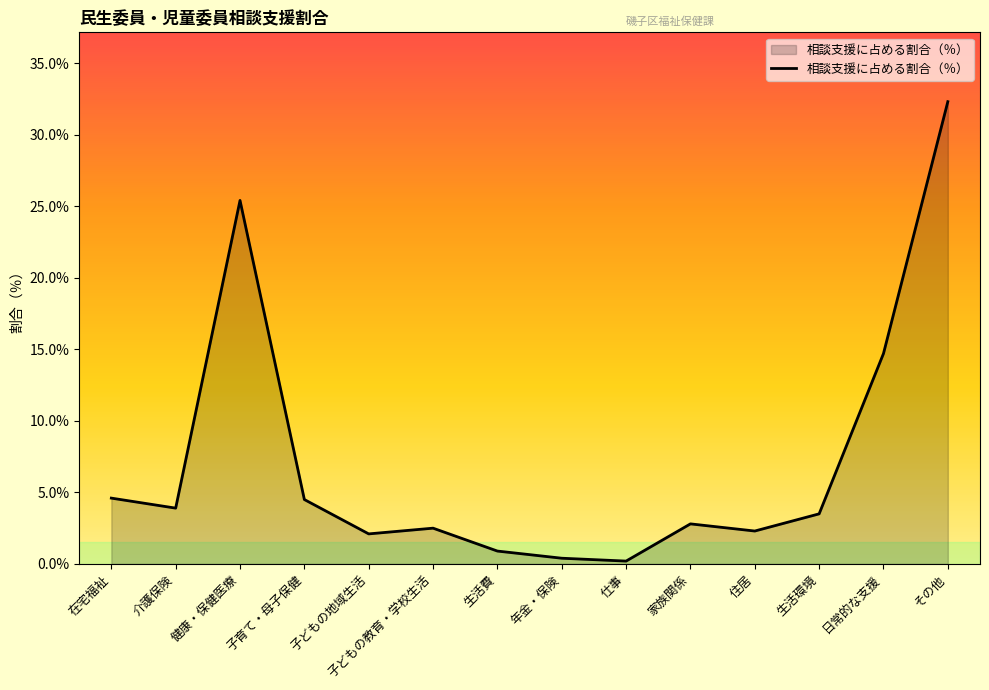

Approximately how many times larger is the value at 日常的な支援 compared to 生活環境?

4.2